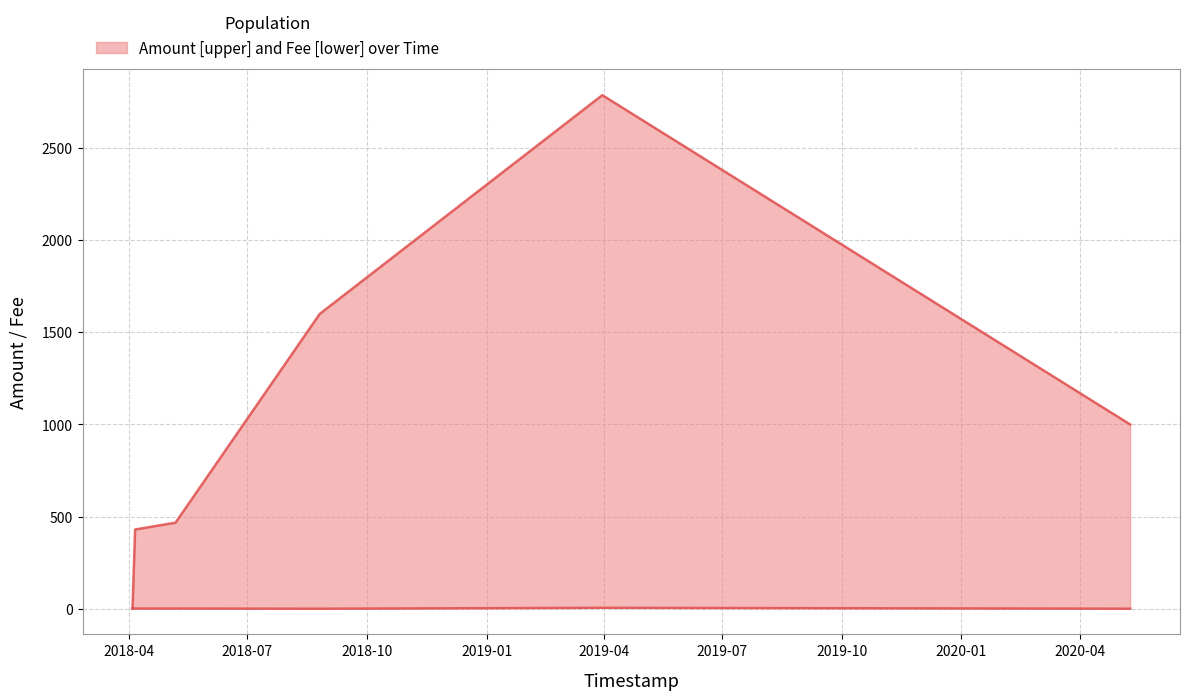

List the series in order of their overall mean, lowest first.

Fee, Amount